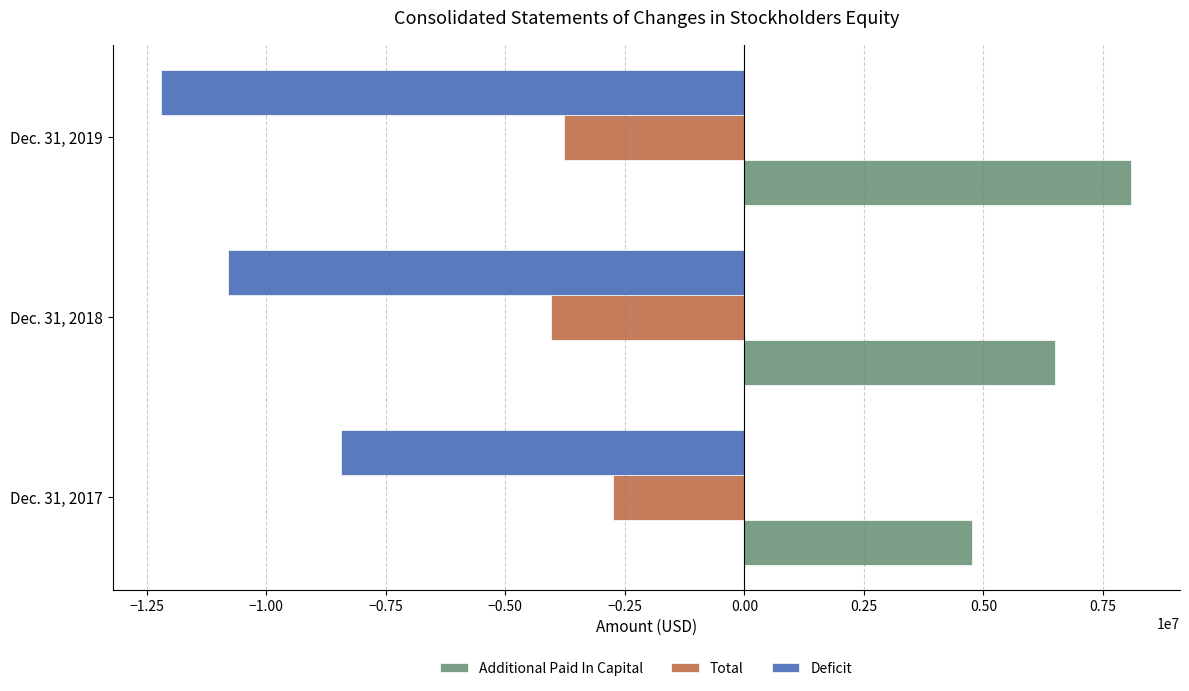

Which series has the largest total across all categories?

Additional Paid In Capital